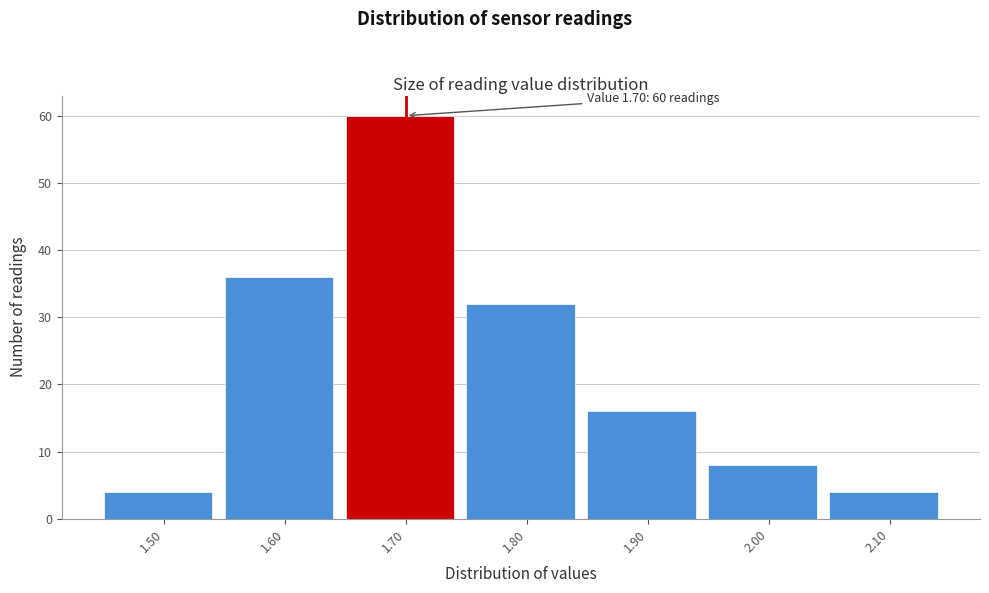

Over which range of the x-axis is the bar tallest?

1.65 to 1.75